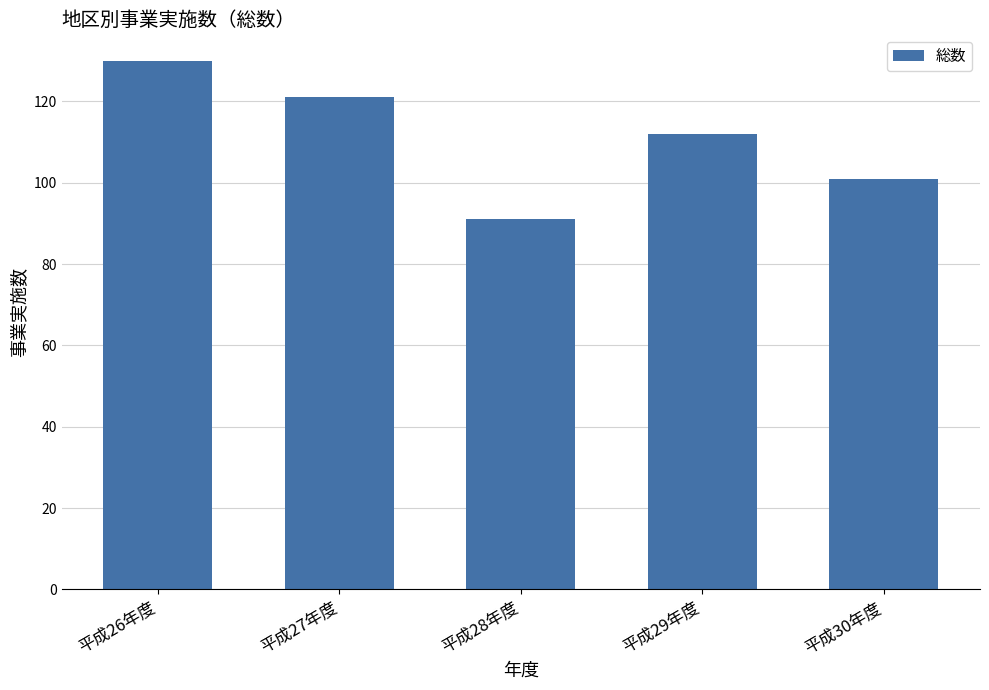

What is the greatest value displayed?

130